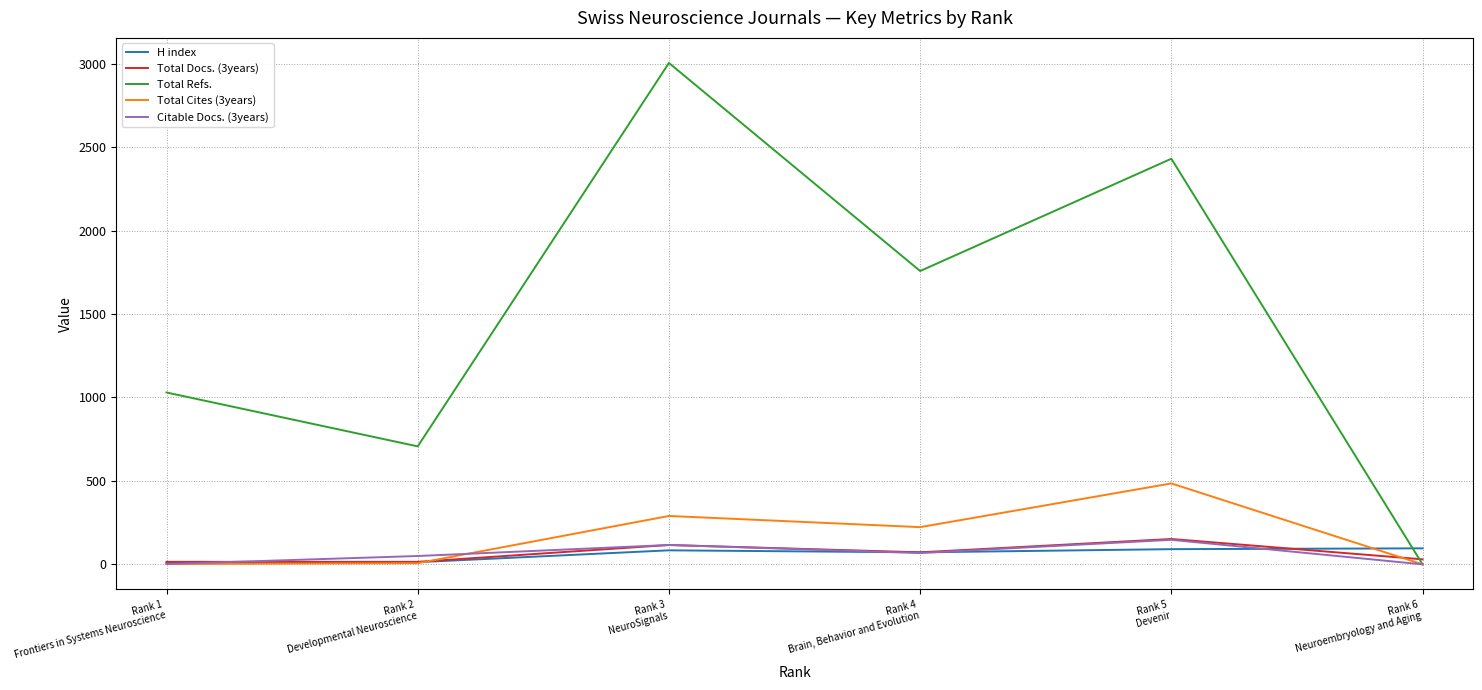

How many distinct data groups are displayed?

5